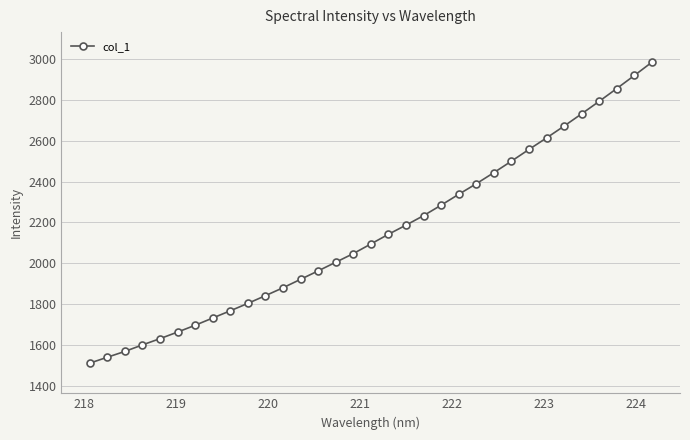

What is the average value?

2149.0